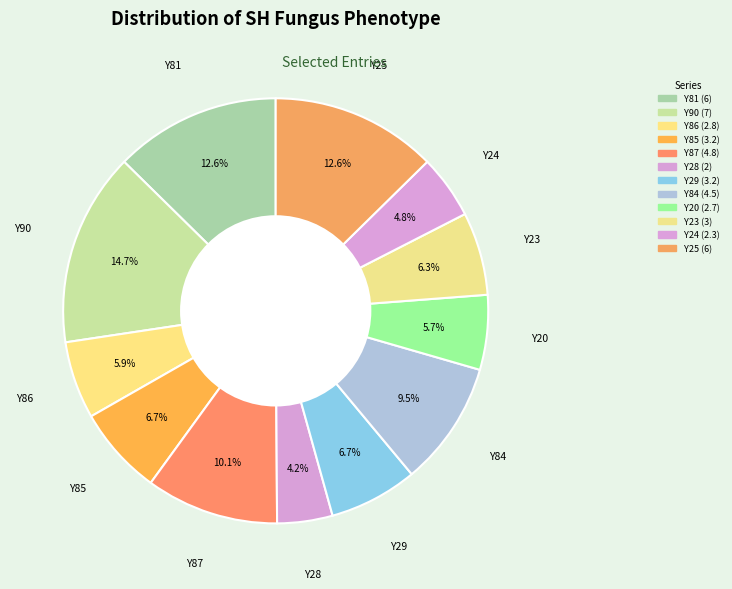

Between Y24 and Y29, which is larger?

Y29